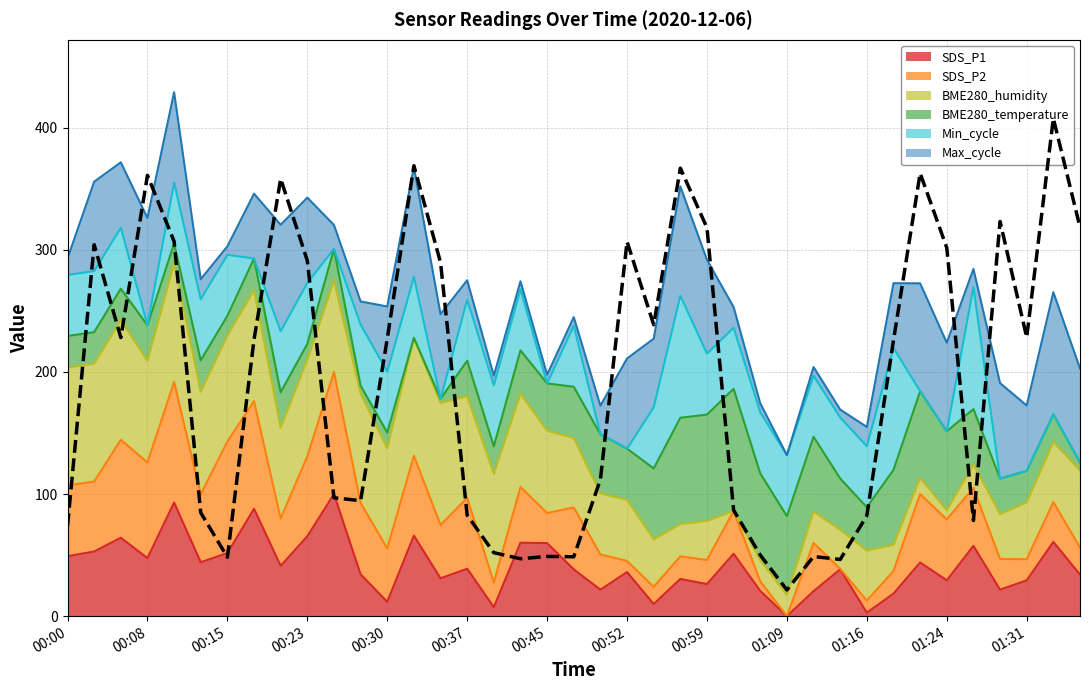

How many interior local valleys (lower than both neighbors) does the data have?

10